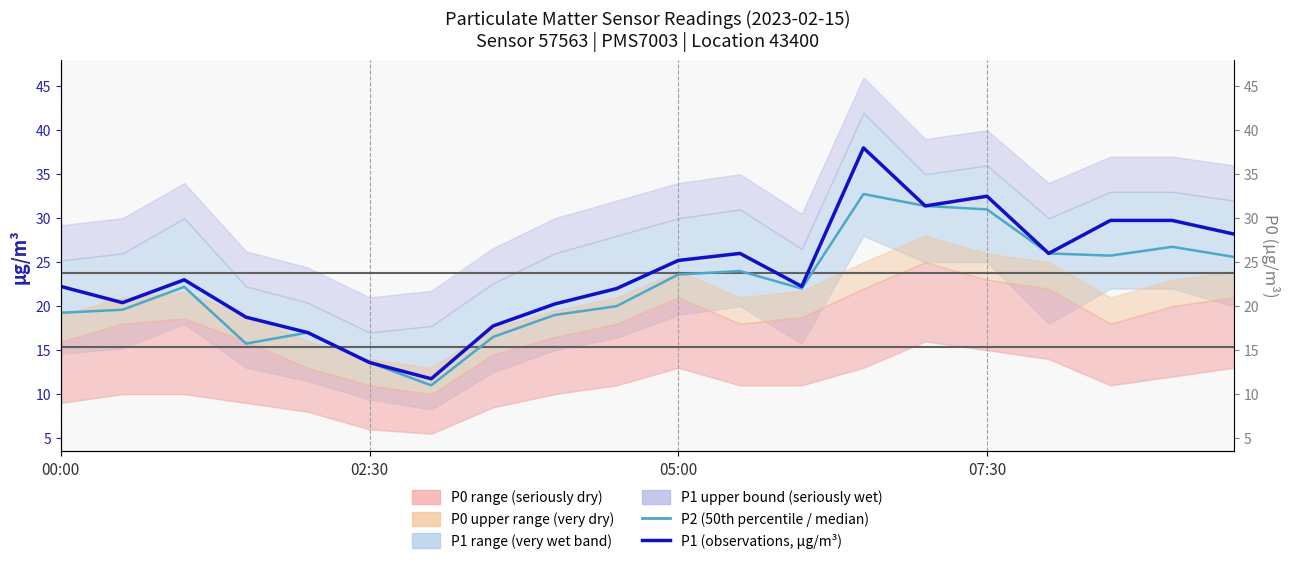

How many data points does each series have?

20